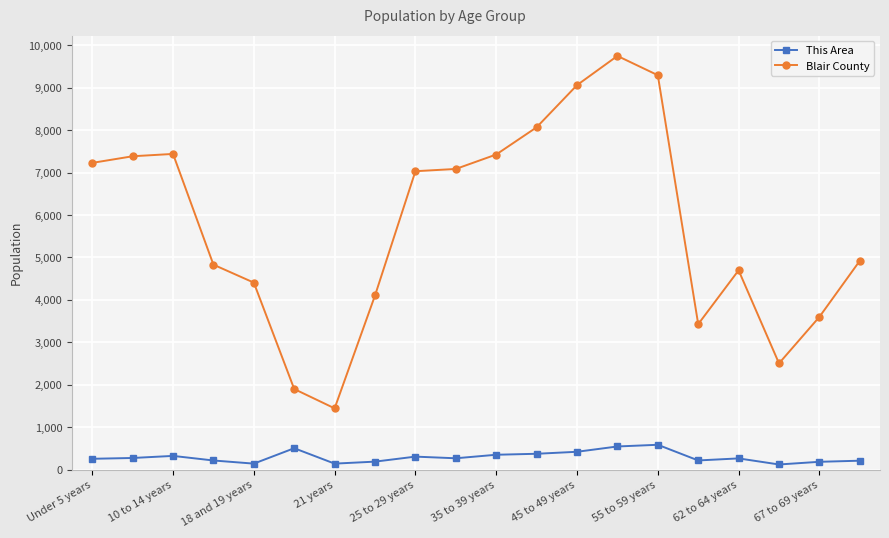

True or false: Blair County has more than 2 points higher than both neighbors.

True